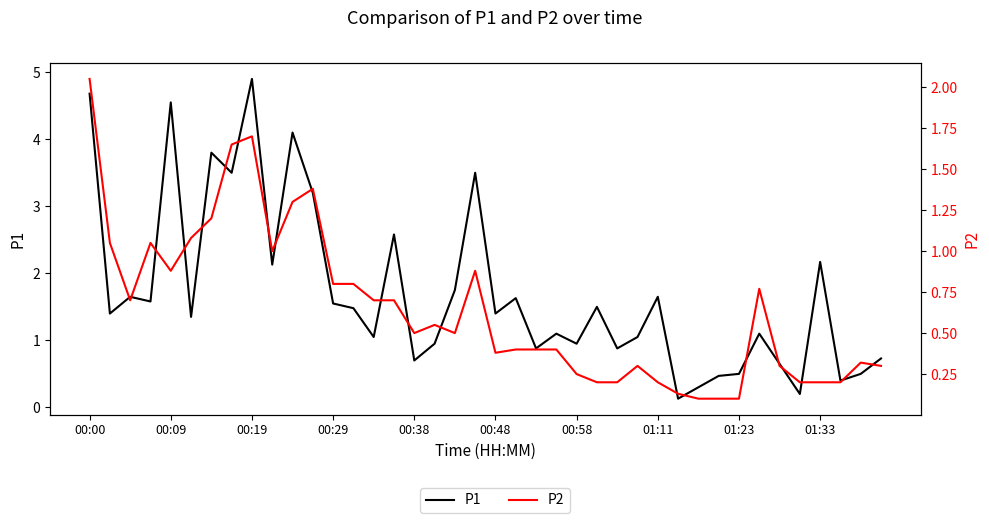

Reading left to right, extract all data points from this chart.

P1: 4.7	1.4	1.6	1.6	4.5	1.4	3.8	3.5	4.9	2.1	4.1	3.2	1.6	1.5	1.1	2.6	0.7	0.9	1.8	3.5	1.4	1.6	0.9	1.1	0.9	1.5	0.9	1.1	1.6	0.1	0.3	0.5	0.5	1.1	0.7	0.2	2.2	0.4	0.5	0.7
P2: 2.0	1.1	0.7	1.1	0.9	1.1	1.2	1.6	1.7	1.0	1.3	1.4	0.8	0.8	0.7	0.7	0.5	0.6	0.5	0.9	0.4	0.4	0.4	0.4	0.2	0.2	0.2	0.3	0.2	0.1	0.1	0.1	0.1	0.8	0.3	0.2	0.2	0.2	0.3	0.3